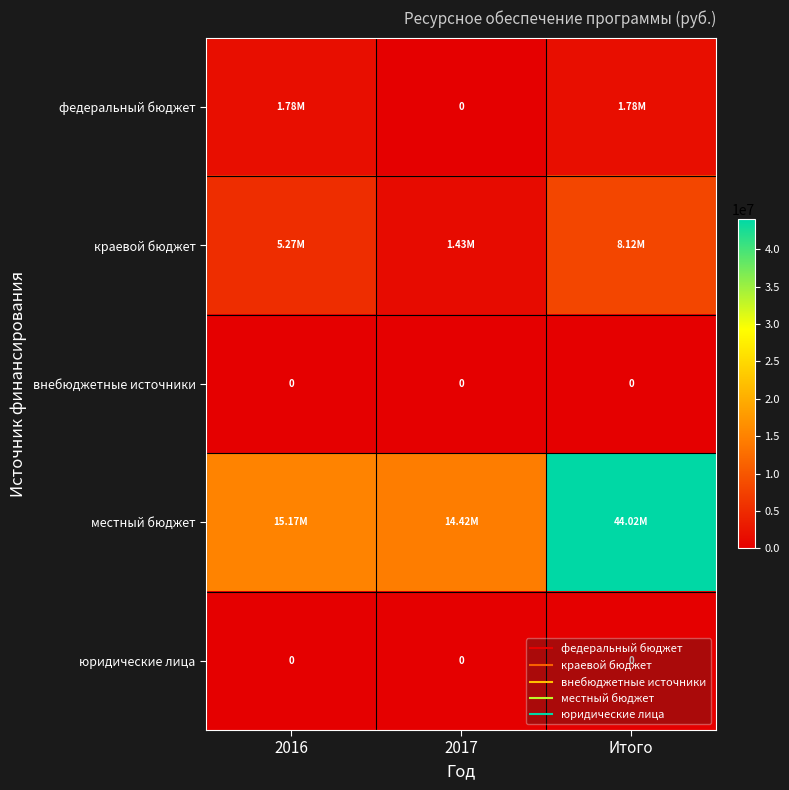

Is it true that внебюджетные источники equals 0.0 at 2017?

True